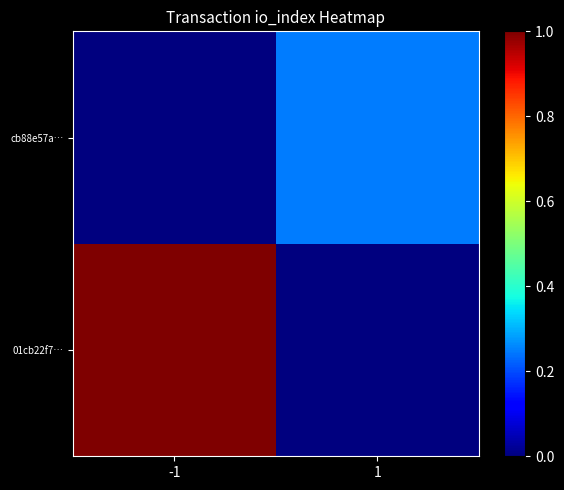

What is the total value across all series at 1?

0.2